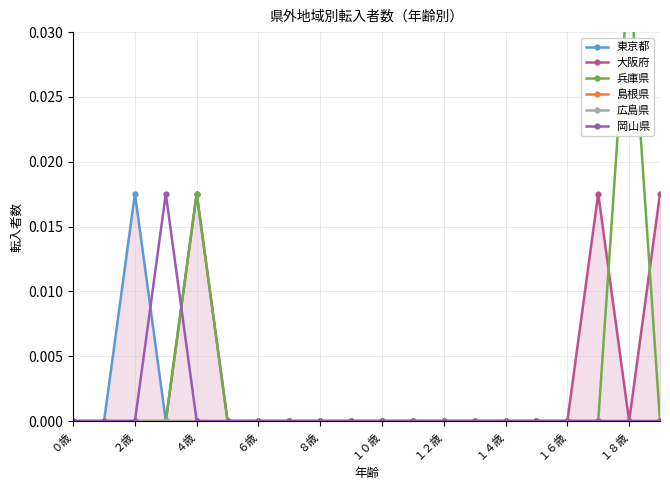

Does the chart display data point markers on the line(s)?

Yes